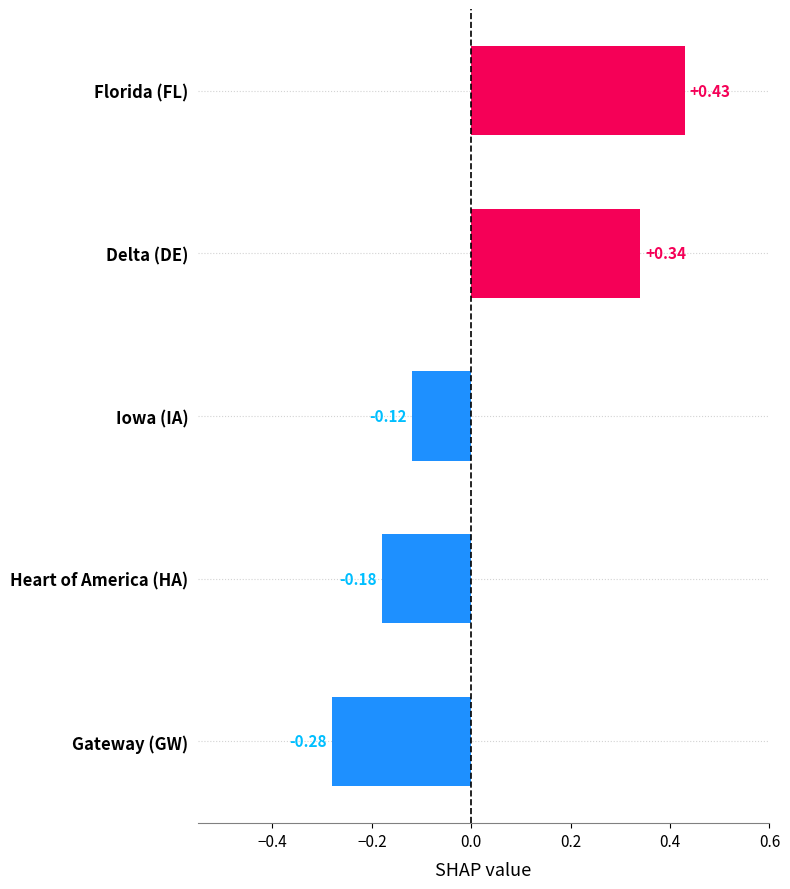

What is the change in value from Gateway (GW) to Florida (FL)?

+0.7